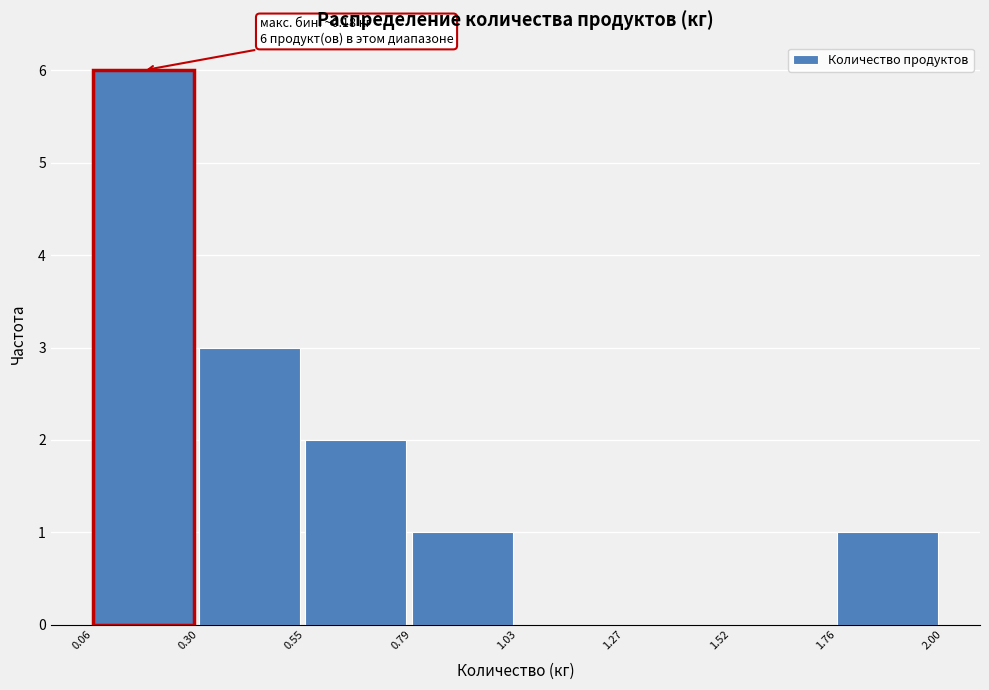

Which range on the x-axis has the tallest bar?

0.06 to 0.30